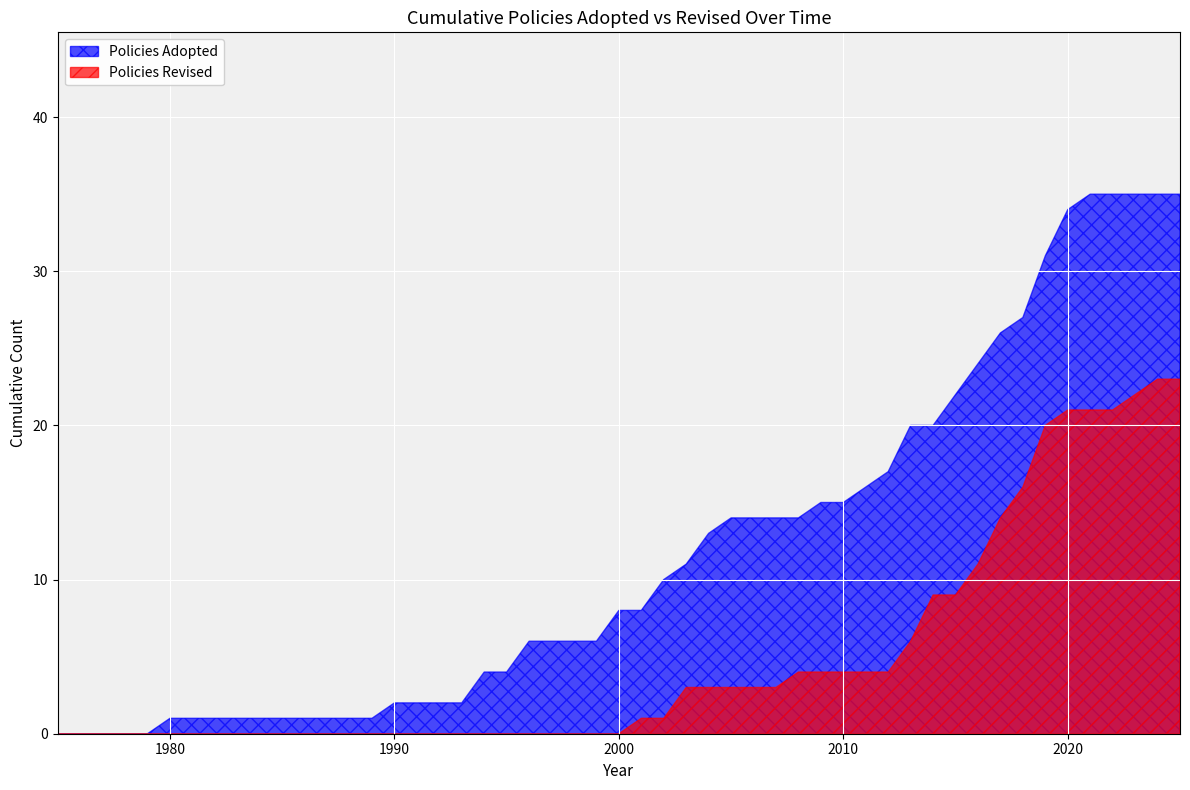

Which series has the largest total across all categories?

Policies Adopted